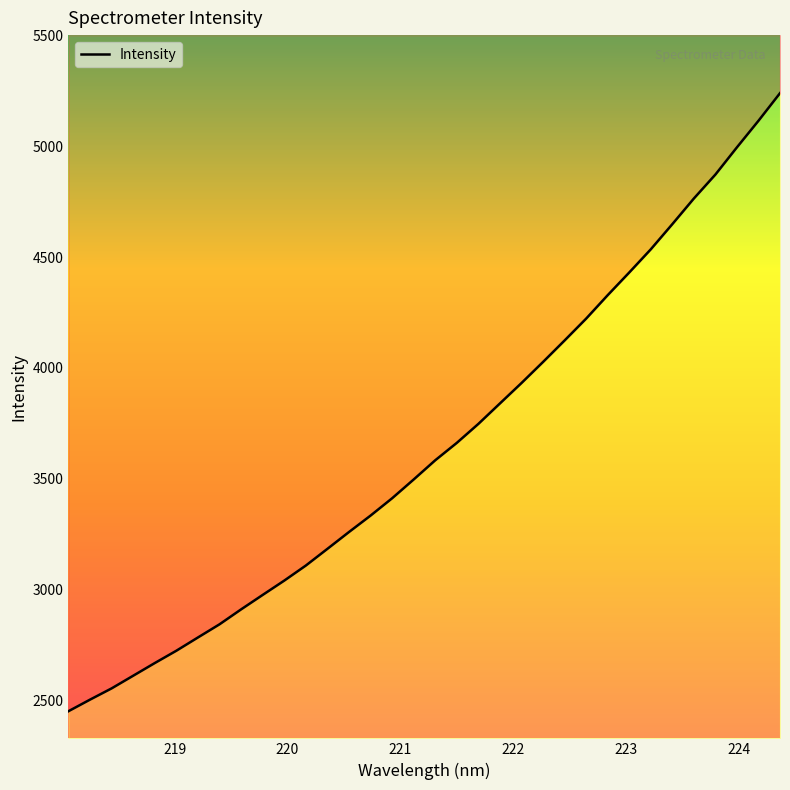

Reading left to right, transcribe all the data shown in this chart.

218.0596=2450.2	218.2508=2502.5	218.442=2553.3	218.6332=2610.5	218.8244=2667.7	219.0156=2723.4	219.2067=2783.2	219.3979=2842.7	219.589=2910.1	219.7801=2975.3	219.9712=3040.0	220.1623=3108.0	220.3533=3183.4	220.5444=3259.4	220.7354=3333.5	220.9264=3411.7	221.1174=3496.6	221.3083=3583.3	221.4993=3661.8	221.6902=3747.5	221.8812=3839.9	222.0721=3932.0	222.263=4027.1	222.4538=4124.2	222.6447=4222.8	222.8355=4328.7	223.0264=4431.1	223.2172=4535.7	223.408=4649.4	223.5987=4765.1	223.7895=4873.3	223.9802=4996.2	224.1709=5116.1	224.3616=5240.8